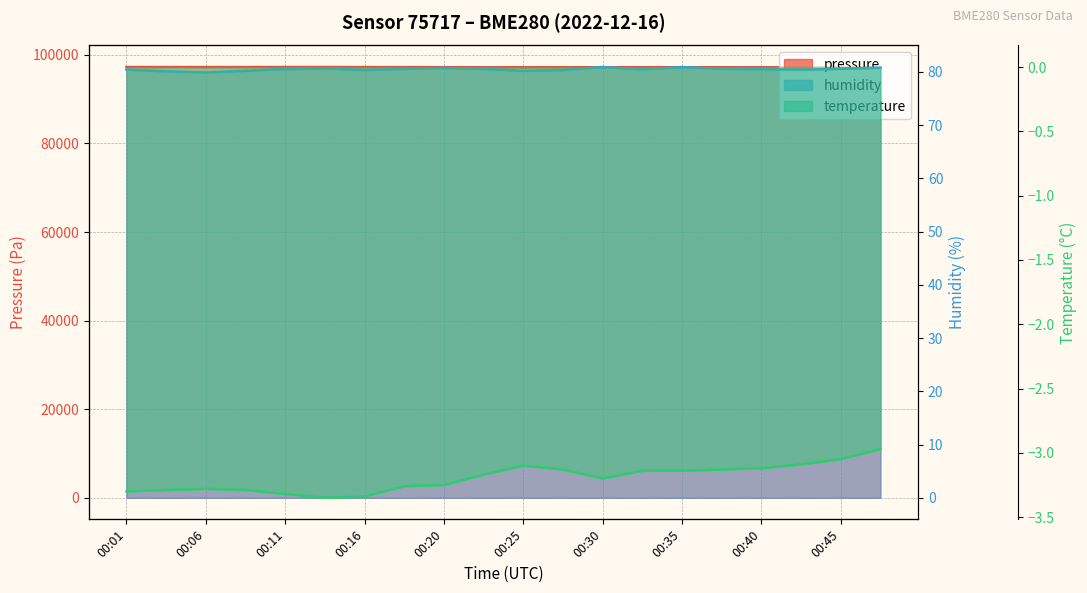

At which label is temperature closest to -3?

00:47